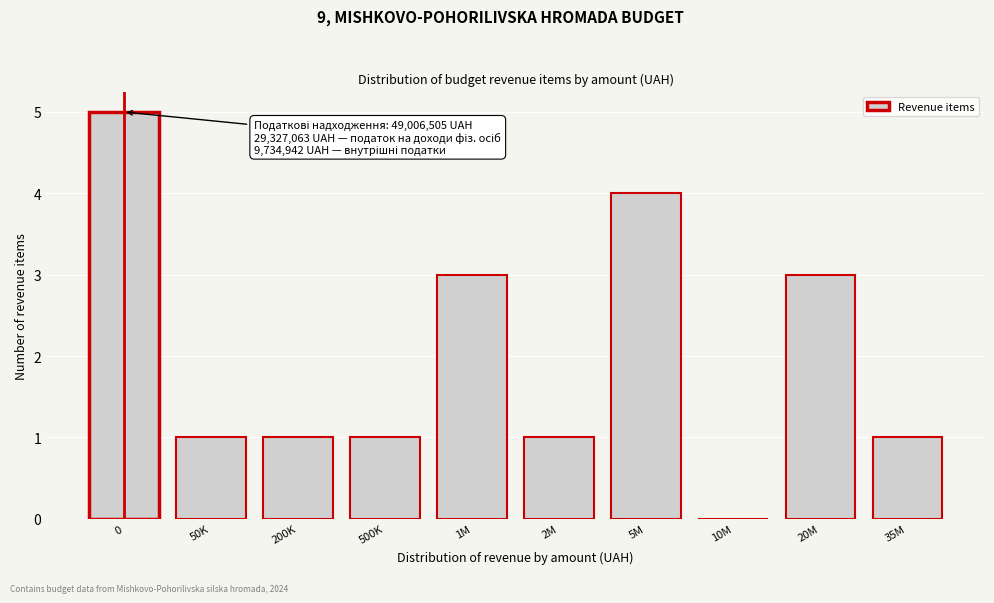

Reading left to right, transcribe all the data shown in this chart.

0=5	50K=1	200K=1	500K=1	1M=3	2M=1	5M=4	10M=0	20M=3	35M=1